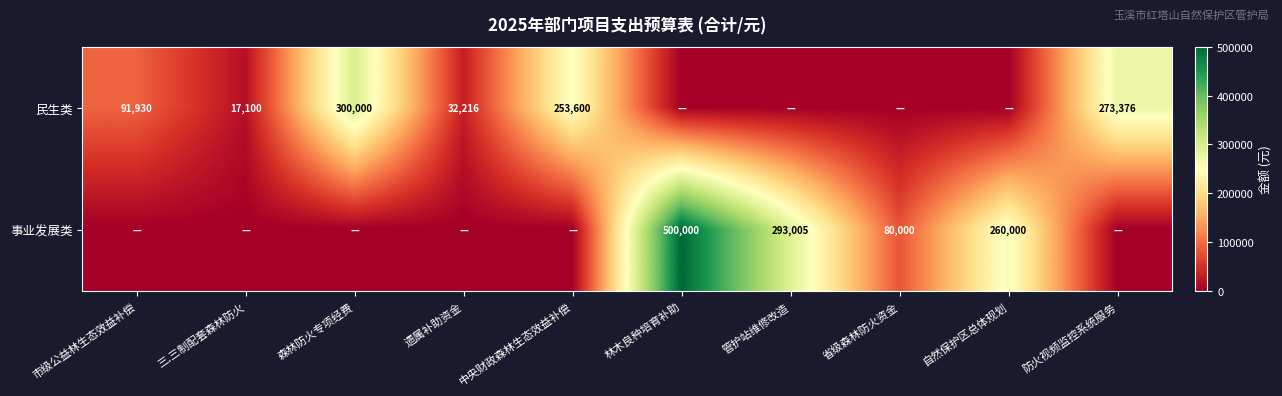

Is the value of 民生类 at 三.三制配套森林防火 greater than the value of 事业发展类 at 管护站维修改造?

No